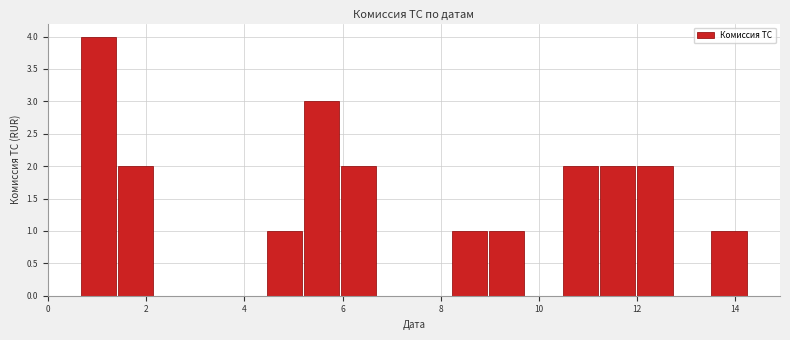

Around what value on the x-axis is the tallest bar? Give the approximate position of its centre, as read against the axis.

1.0